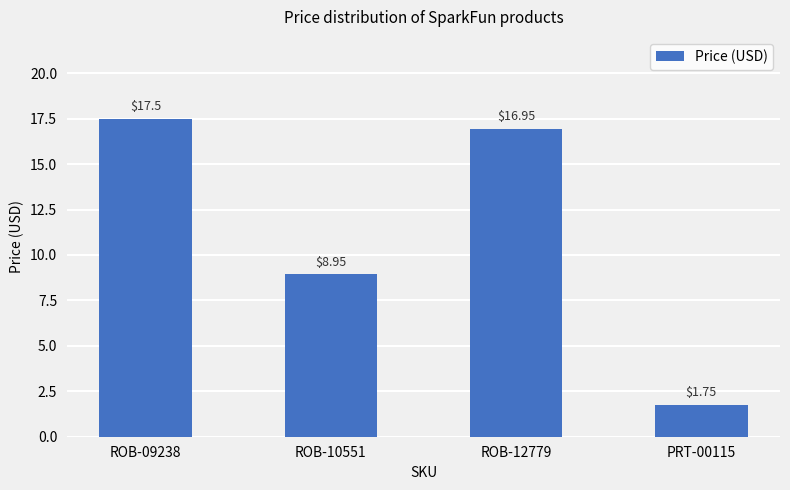

What is the ratio of the value at PRT-00115 to the value at ROB-09238?

0.1